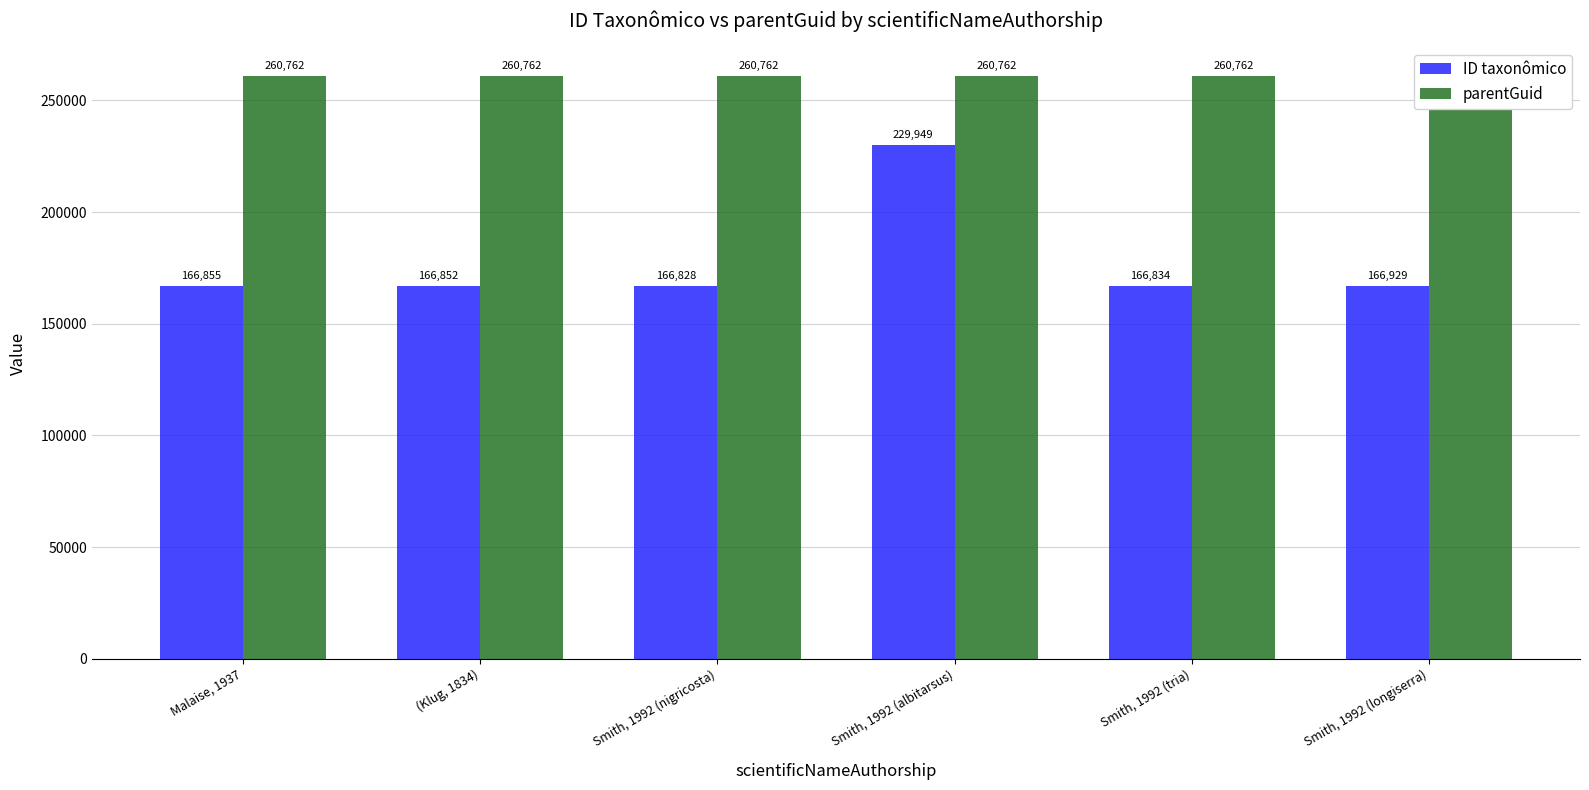

Rank the series at Smith, 1992 (tria) from lowest to highest value.

ID taxonômico, parentGuid